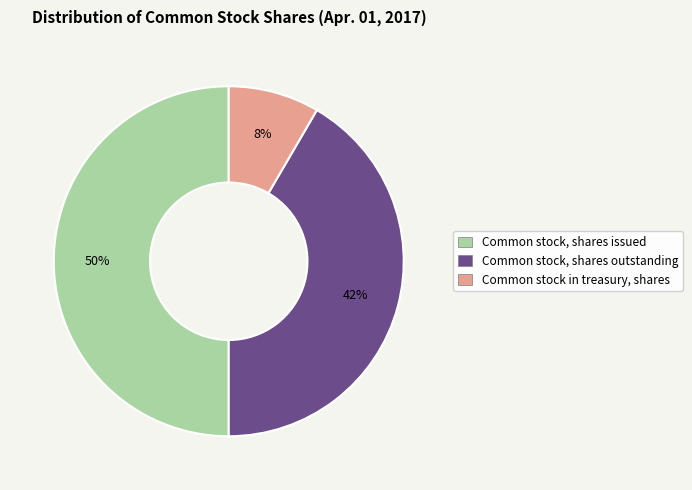

Which slice is the smallest?

Common stock in treasury, shares